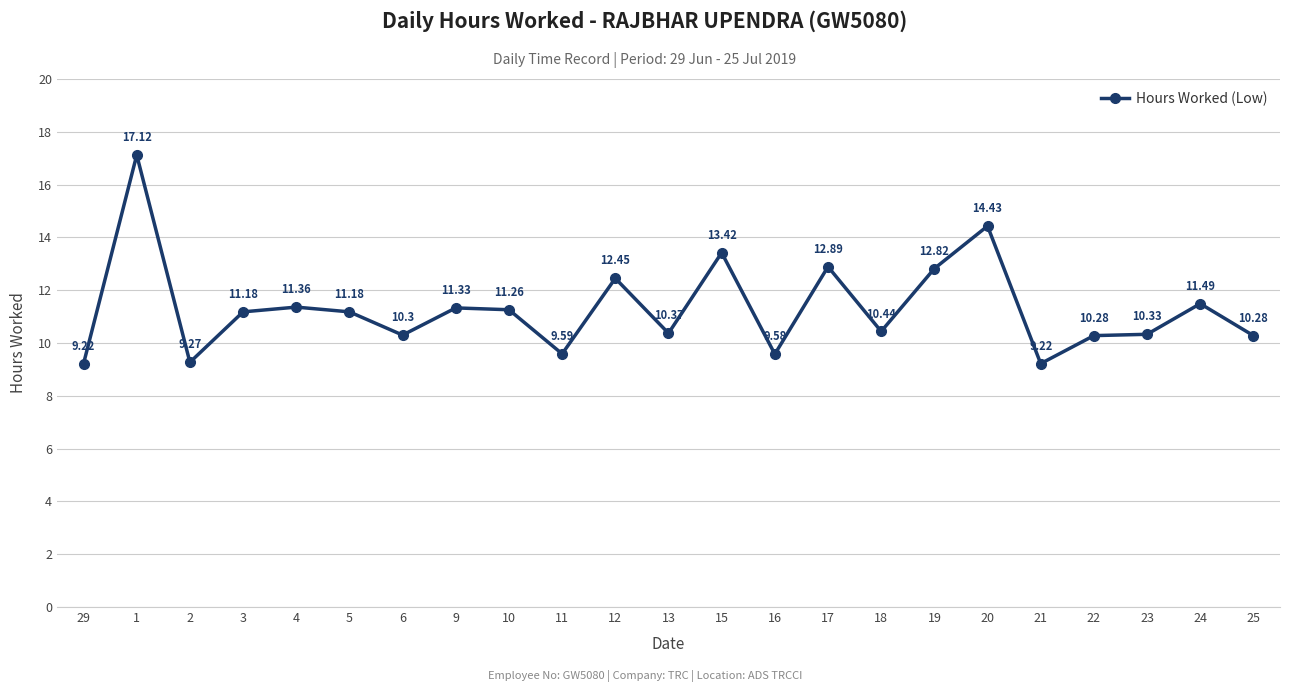

What is the difference between the second highest and second lowest values?

5.2